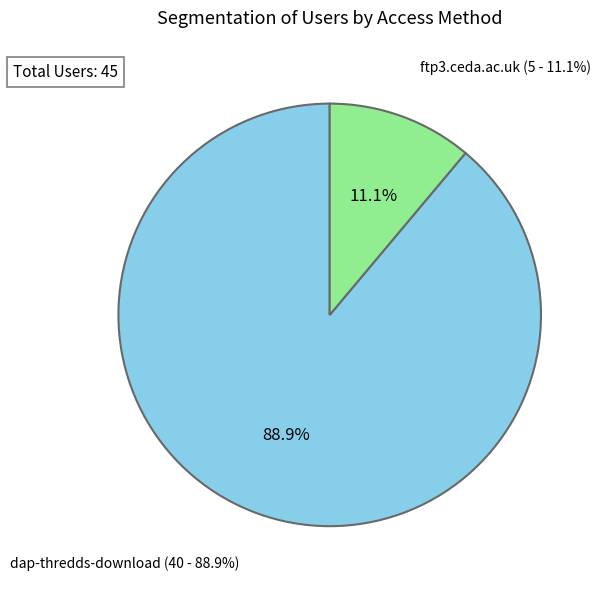

Is dap-thredds-download the majority of the pie?

Yes